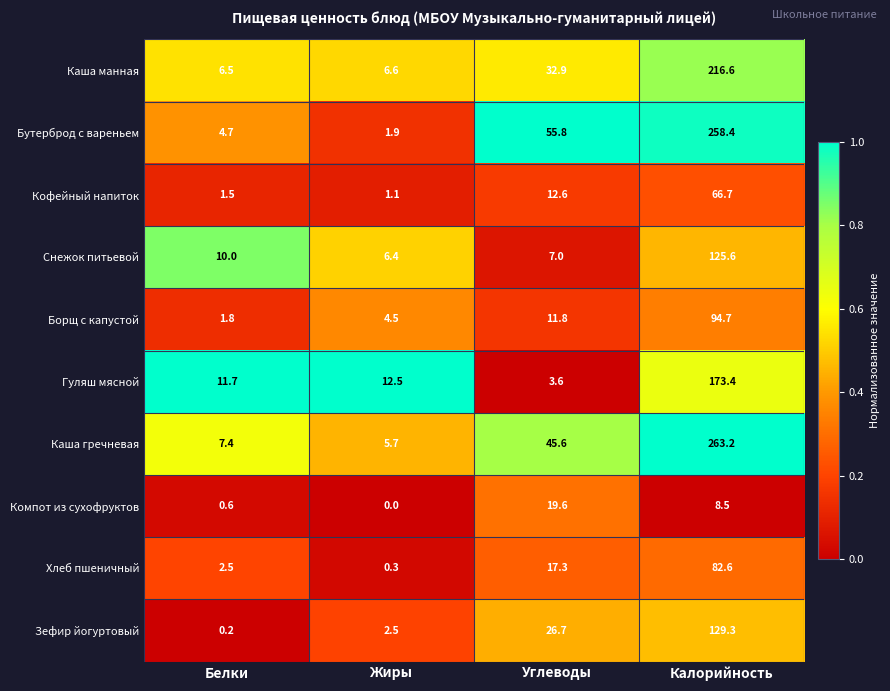

At which category does the chart reach its minimum across all series?

Жиры